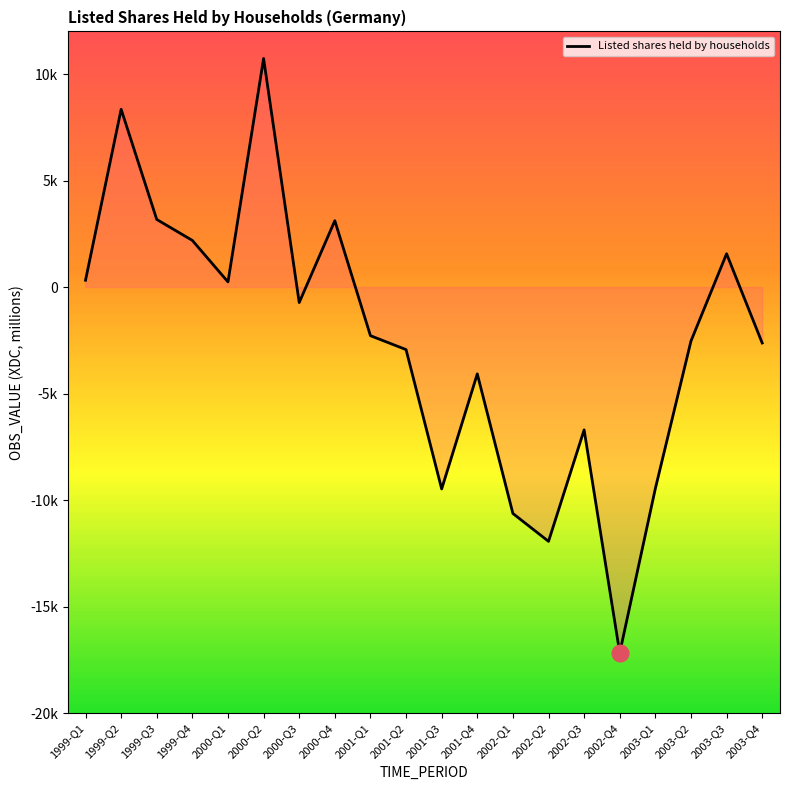

Does the chart have visible grid lines?

No